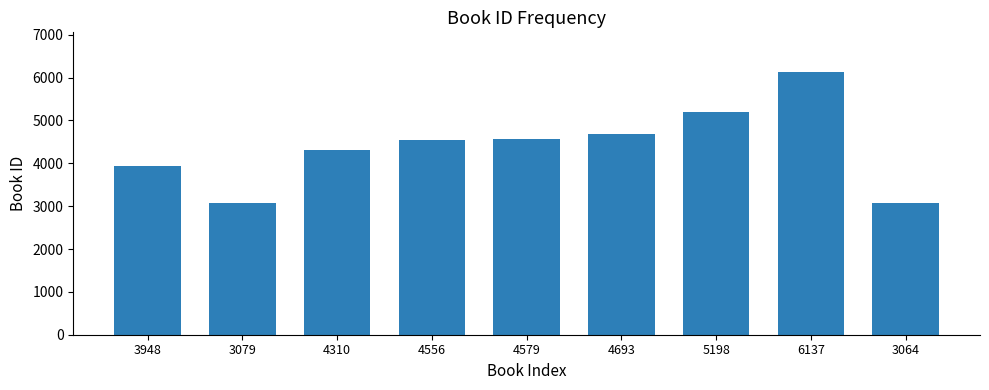

Are the bars horizontal?

No